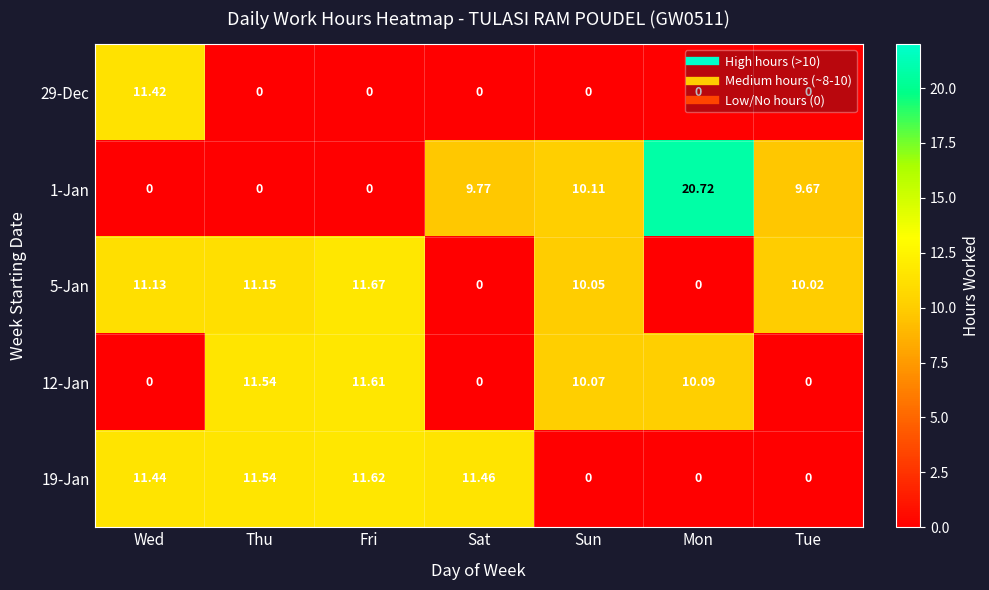

At which category is the sum across all series the highest?

Fri